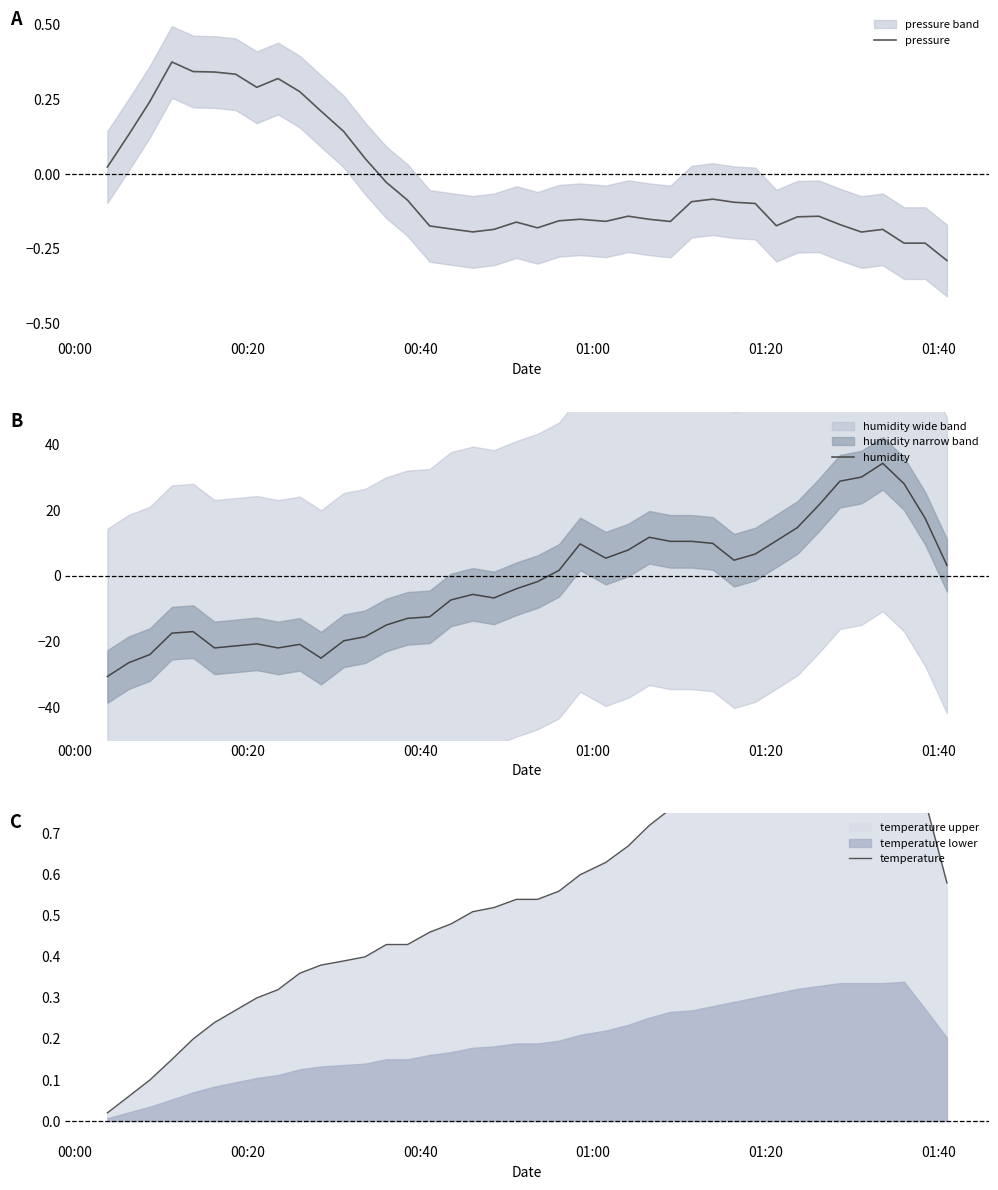

Reading left to right, extract all data points from this chart.

pressure: 0.0	0.1	0.2	0.4	0.3	0.3	0.3	0.3	0.3	0.3	0.2	0.1	0.1	-0.0	-0.1	-0.2	-0.2	-0.2	-0.2	-0.2	-0.2	-0.2	-0.2	-0.2	-0.1	-0.2	-0.2	-0.1	-0.1	-0.1	-0.1	-0.2	-0.1	-0.1	-0.2	-0.2	-0.2	-0.2	-0.2	-0.3
humidity: -30.7	-26.5	-24.0	-17.5	-17.0	-22.0	-21.3	-20.7	-22.0	-20.9	-25.1	-19.8	-18.5	-15.0	-13.0	-12.5	-7.4	-5.7	-6.7	-4.0	-1.8	1.6	9.7	5.4	7.8	11.7	10.5	10.5	9.9	4.7	6.6	10.6	14.7	21.5	28.8	30.1	34.2	28.0	17.5	3.2
temperature: 0.0	0.1	0.1	0.2	0.2	0.2	0.3	0.3	0.3	0.4	0.4	0.4	0.4	0.4	0.4	0.5	0.5	0.5	0.5	0.5	0.5	0.6	0.6	0.6	0.7	0.7	0.8	0.8	0.8	0.8	0.9	0.9	0.9	0.9	1.0	1.0	1.0	1.0	0.8	0.6